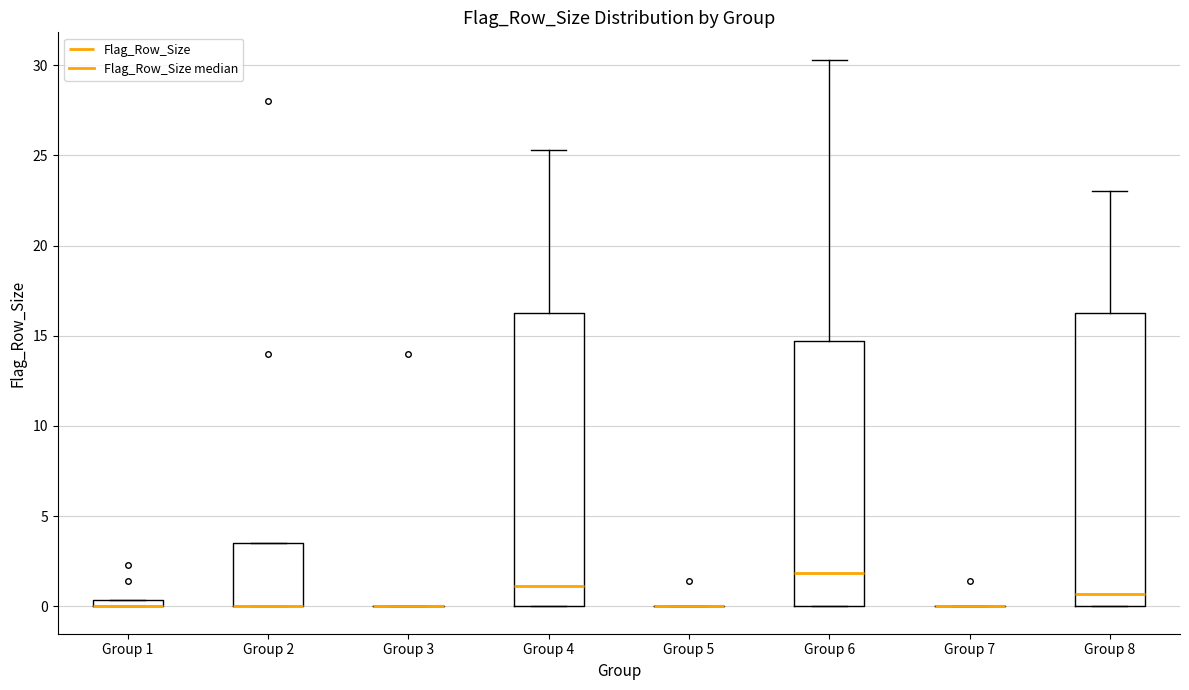

Where does the median line of the box for Group 4 sit on the y-axis? The values are not printed on the chart, so give them approximately, as read against the axis.

1.0